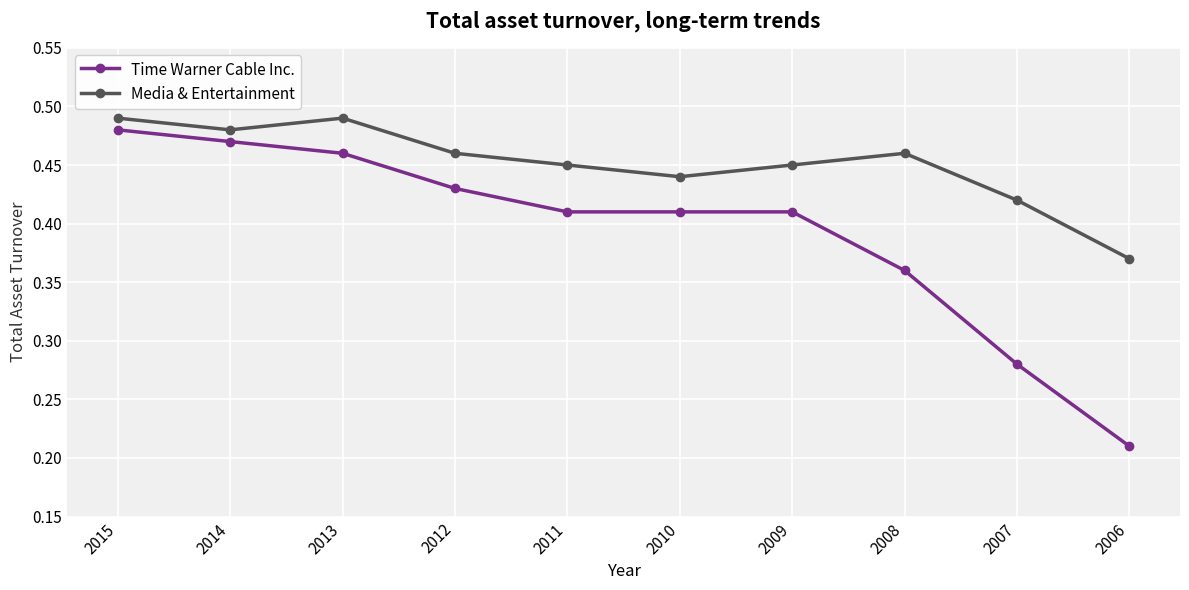

What is the sum of all Media & Entertainment values?

4.5